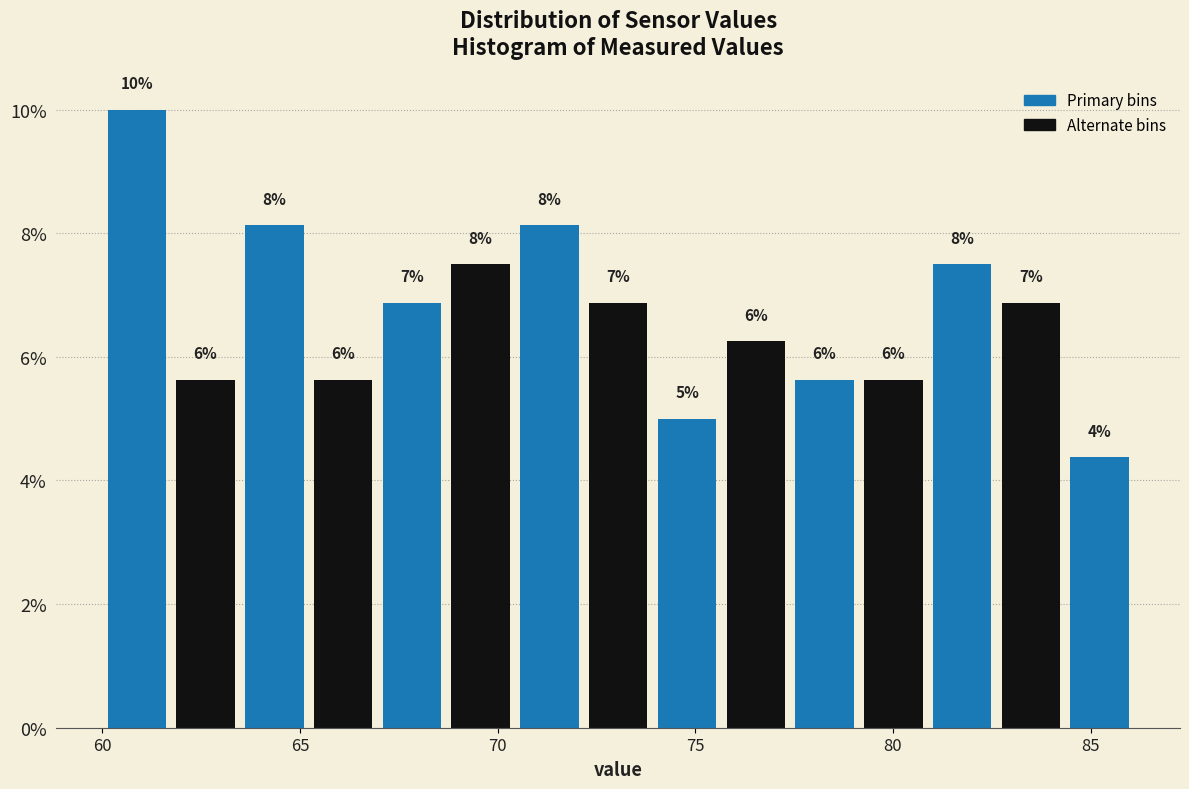

Read against the x-axis, roughly where is the centre of the tallest bar?

61.0